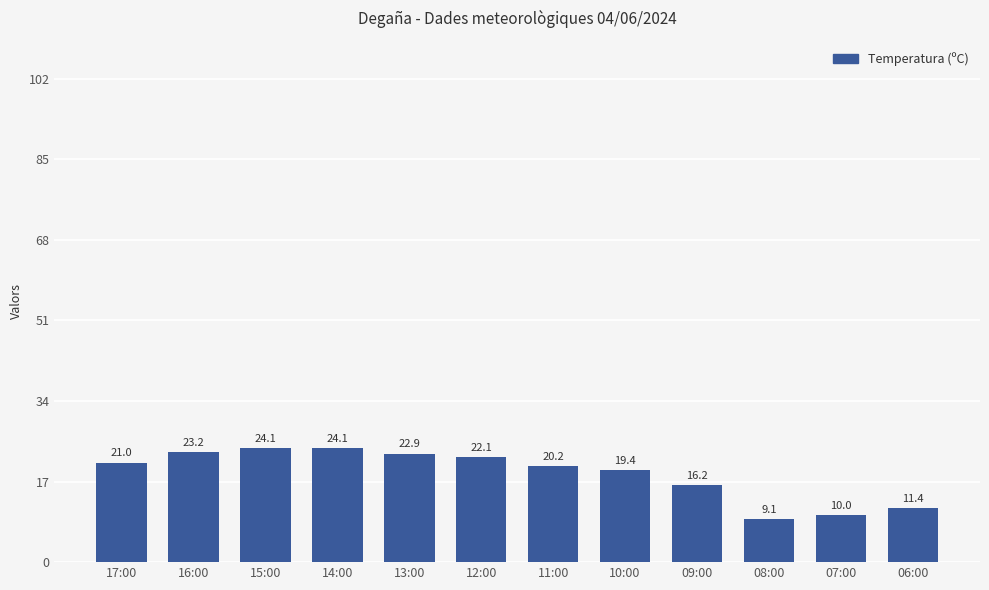

What is the approximate value at 06:00?

11.4